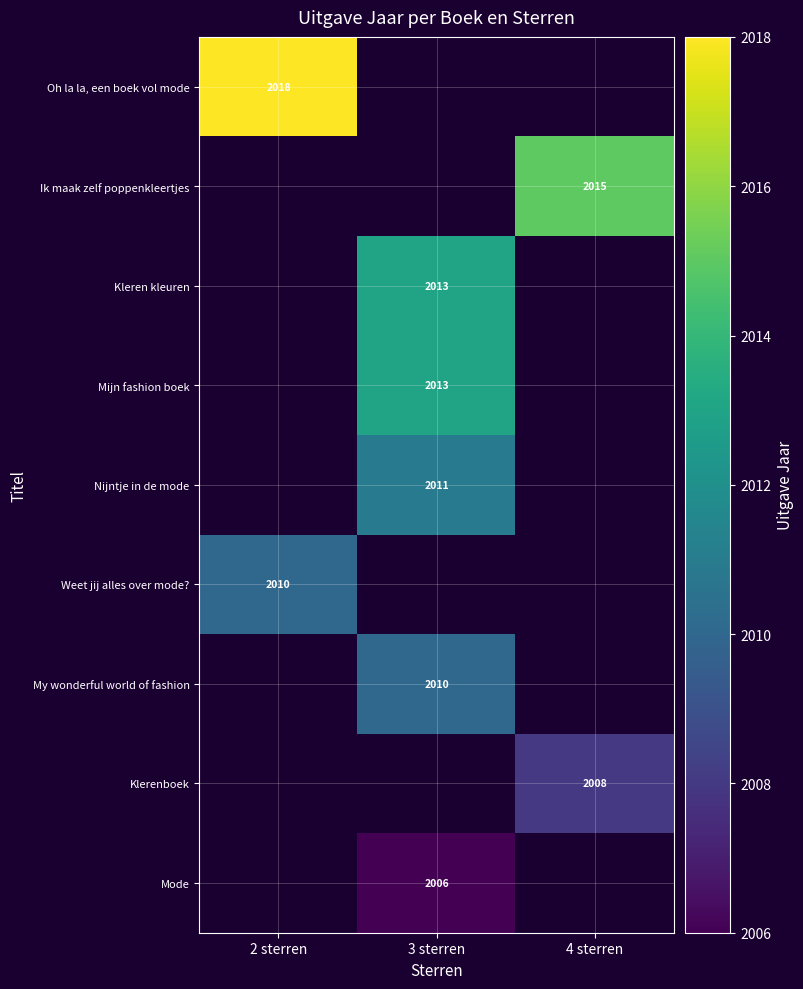

The Klerenboek series shows 2008 at 4 sterren. True or false?

True